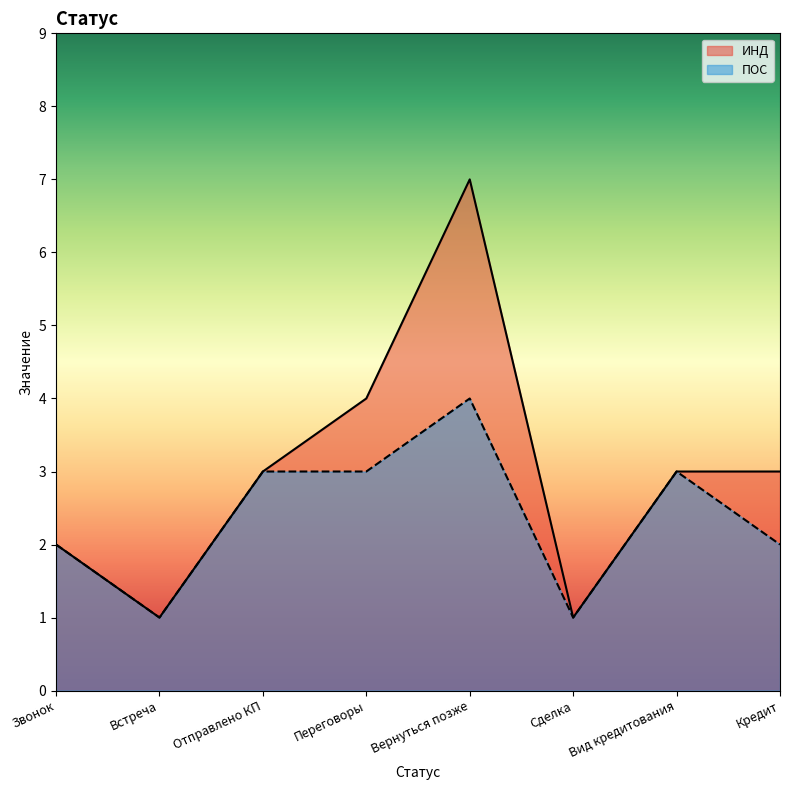

How many data points in ИНД are less than 3?

3